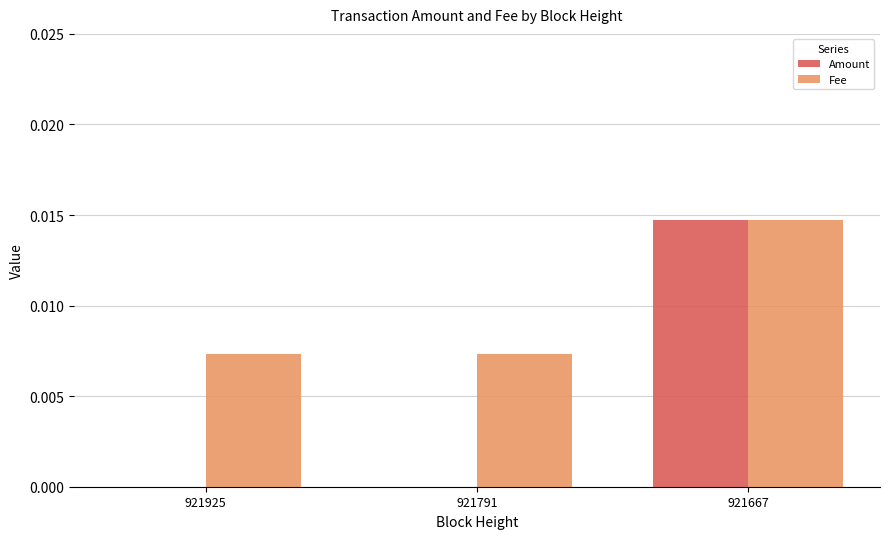

The Amount series shows 0.0 at 921667. True or false?

True